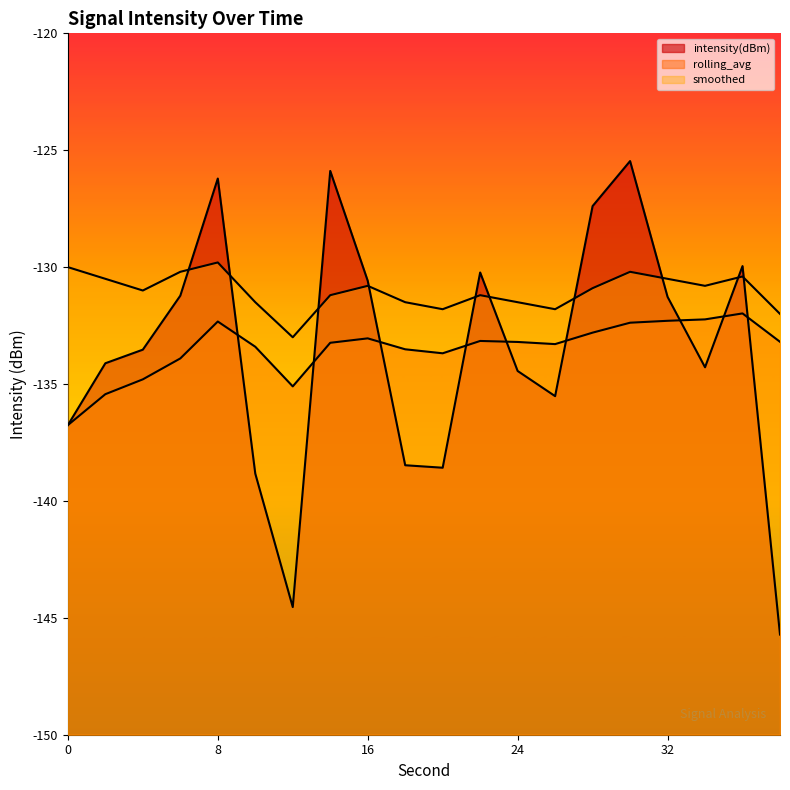

Between 16 and 16, which series saw the biggest shift?

rolling_avg line